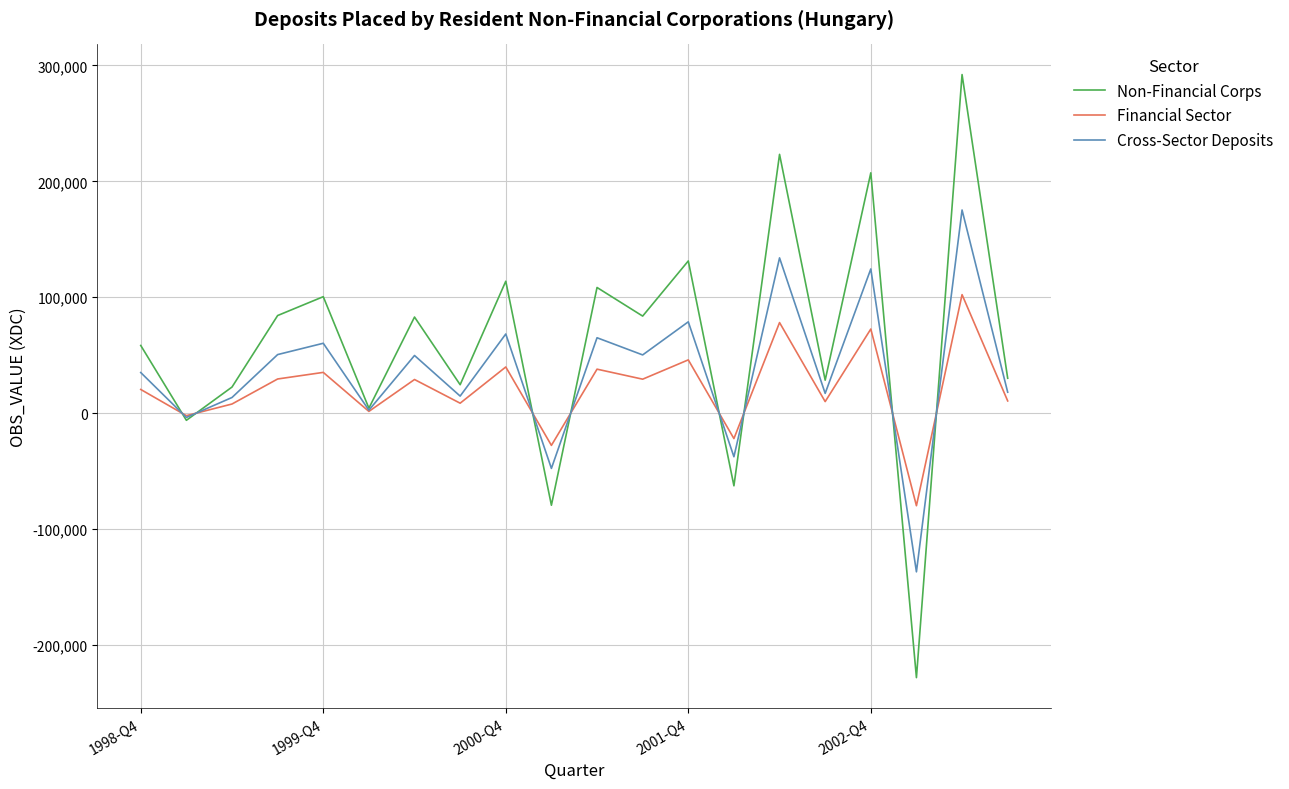

In Non-Financial Corps, how many points are lower than both neighbors (excluding endpoints)?

8